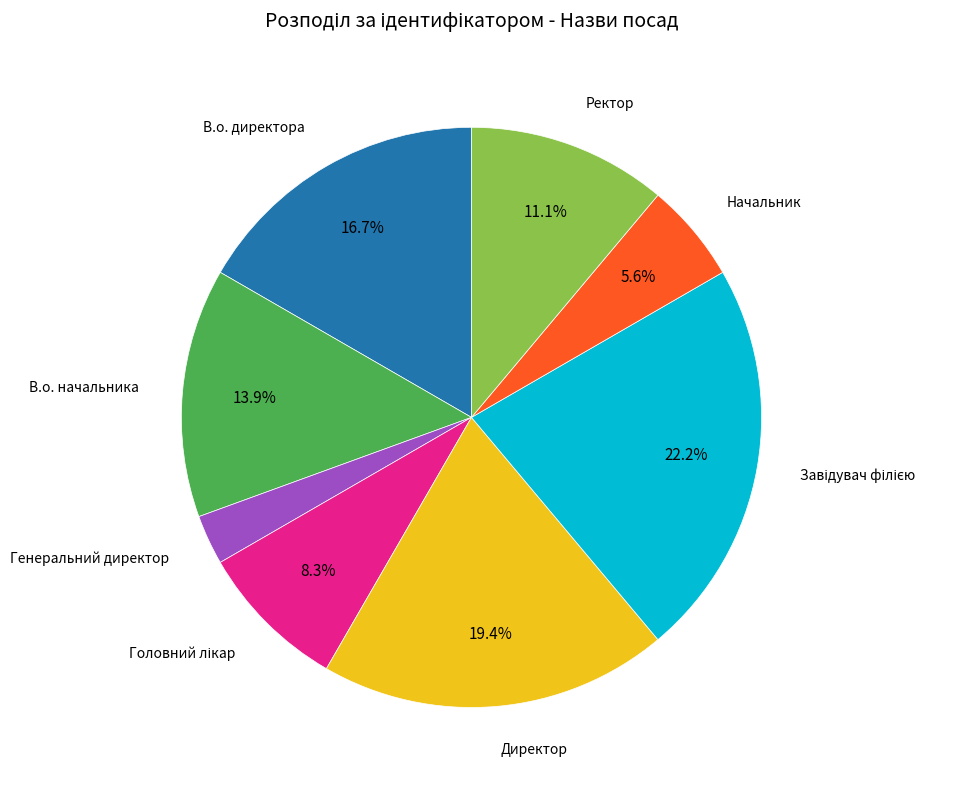

Which slice is the smallest?

Генеральний директор